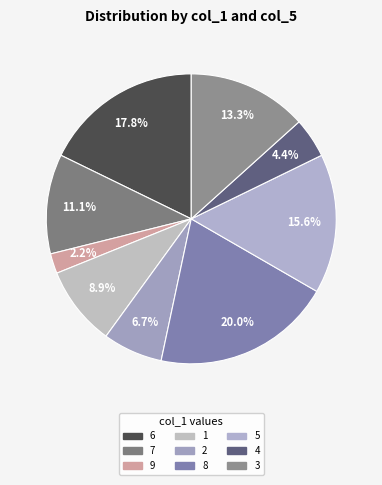

Which category has the biggest portion of the pie?

8